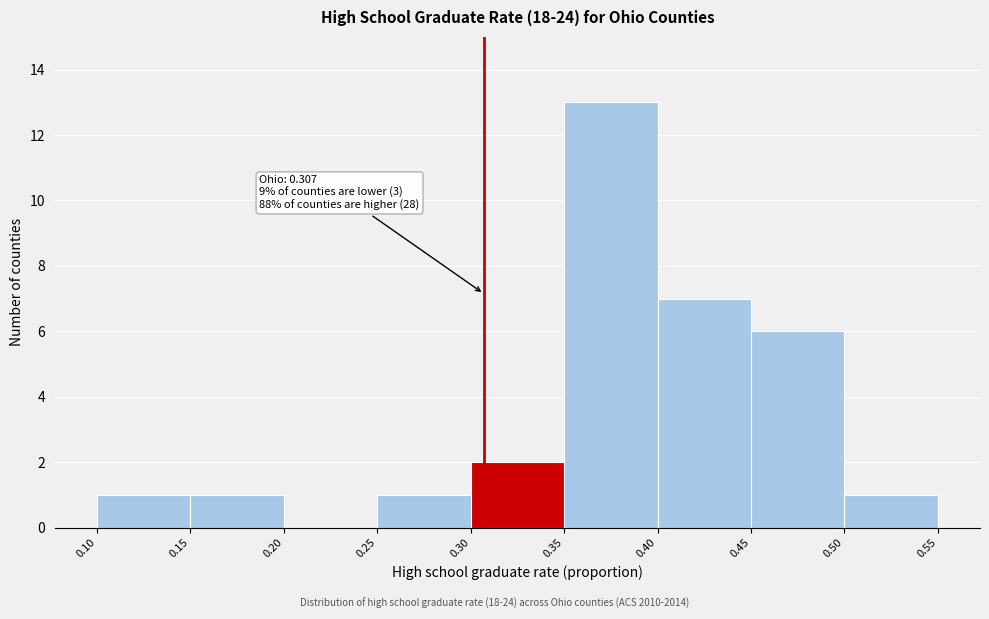

Which range on the x-axis has the tallest bar?

0.35 to 0.40